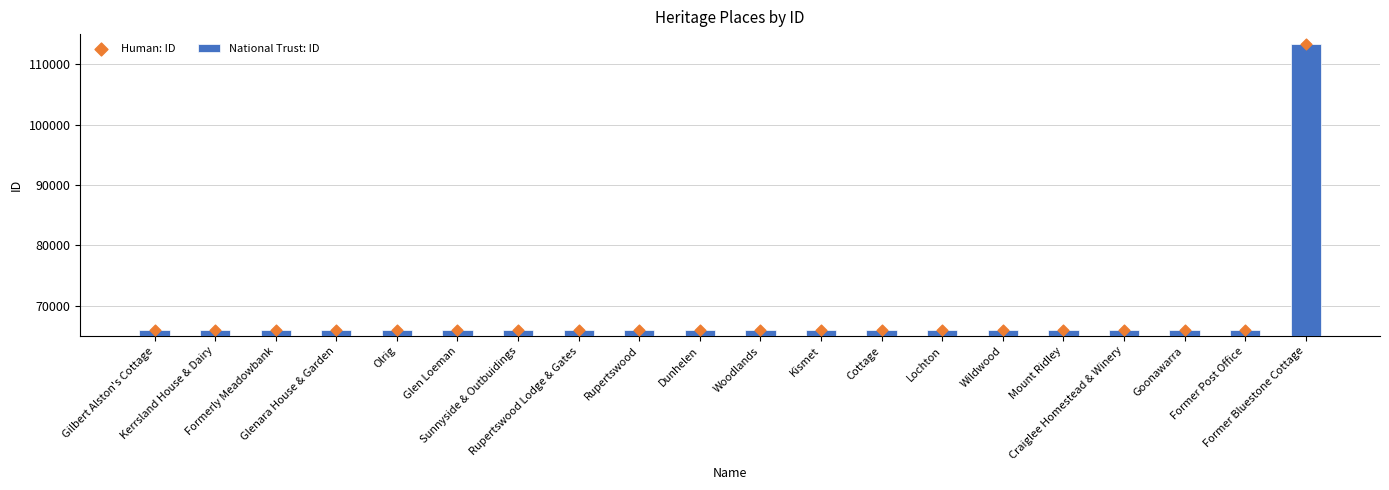

Which series reaches the maximum Y coordinate?

National Trust: ID